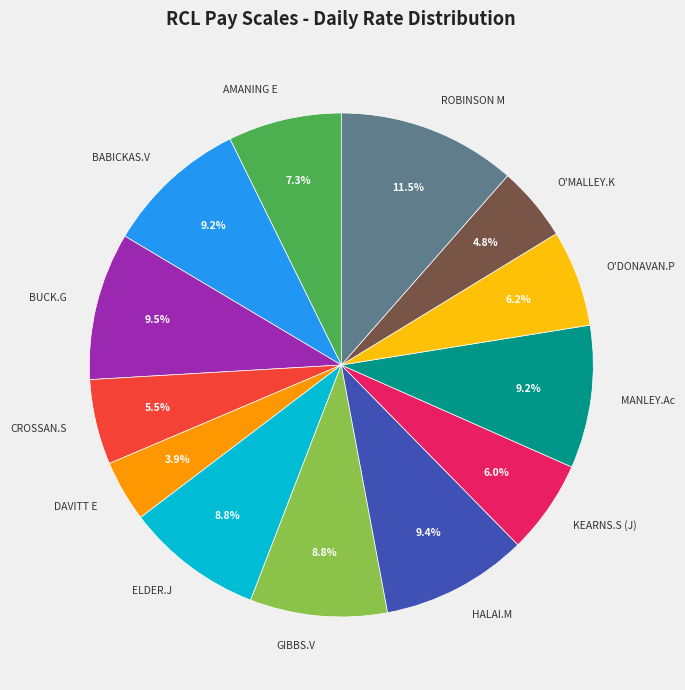

To the nearest percent, what percentage of the pie is ELDER.J?

9%